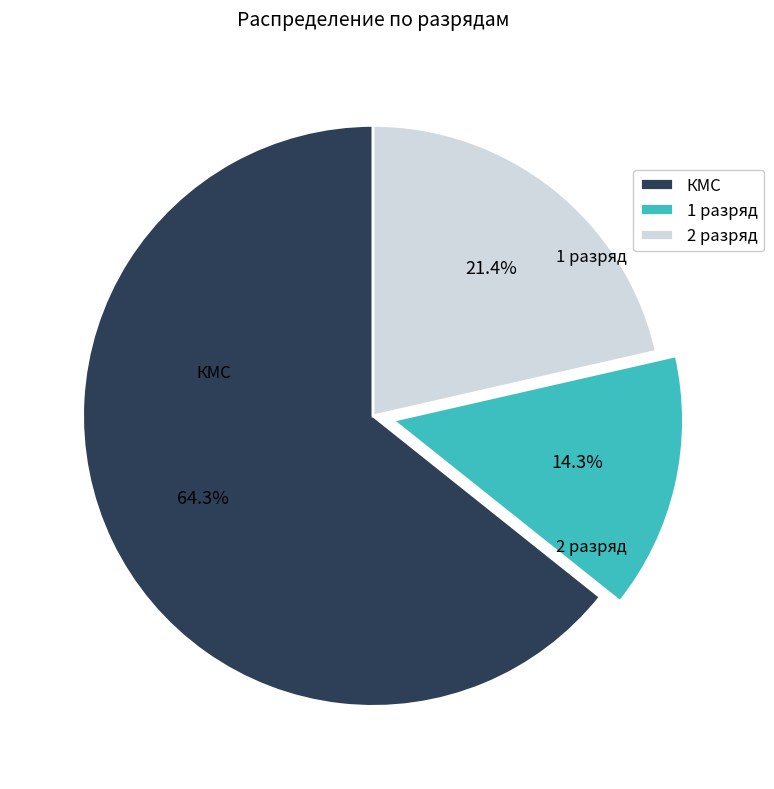

What percentage is the КМС slice, to the nearest percent?

64%